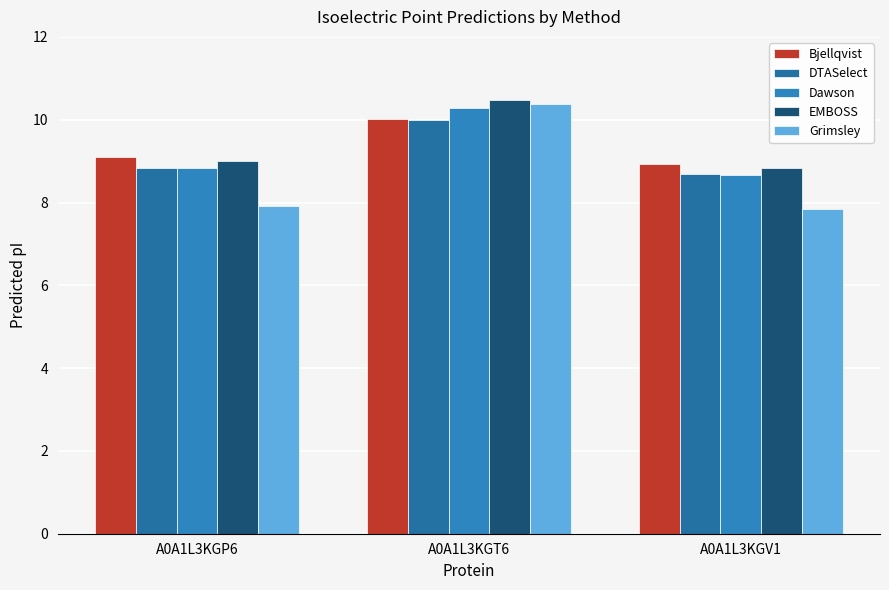

What are all the series names shown in the legend?

Bjellqvist, DTASelect, Dawson, EMBOSS, Grimsley